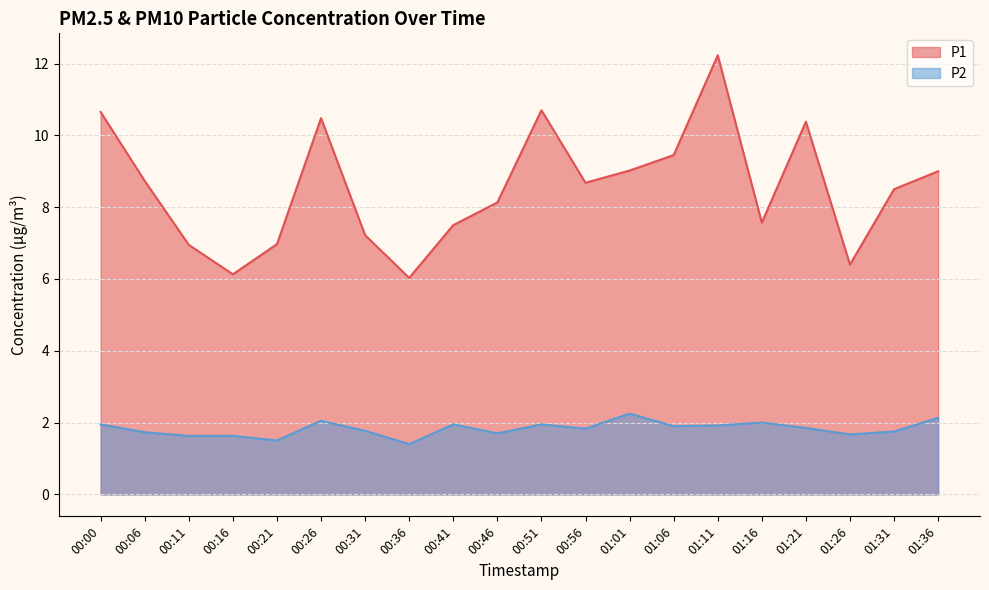

List the series in order of their peak value, lowest first.

P2, P1